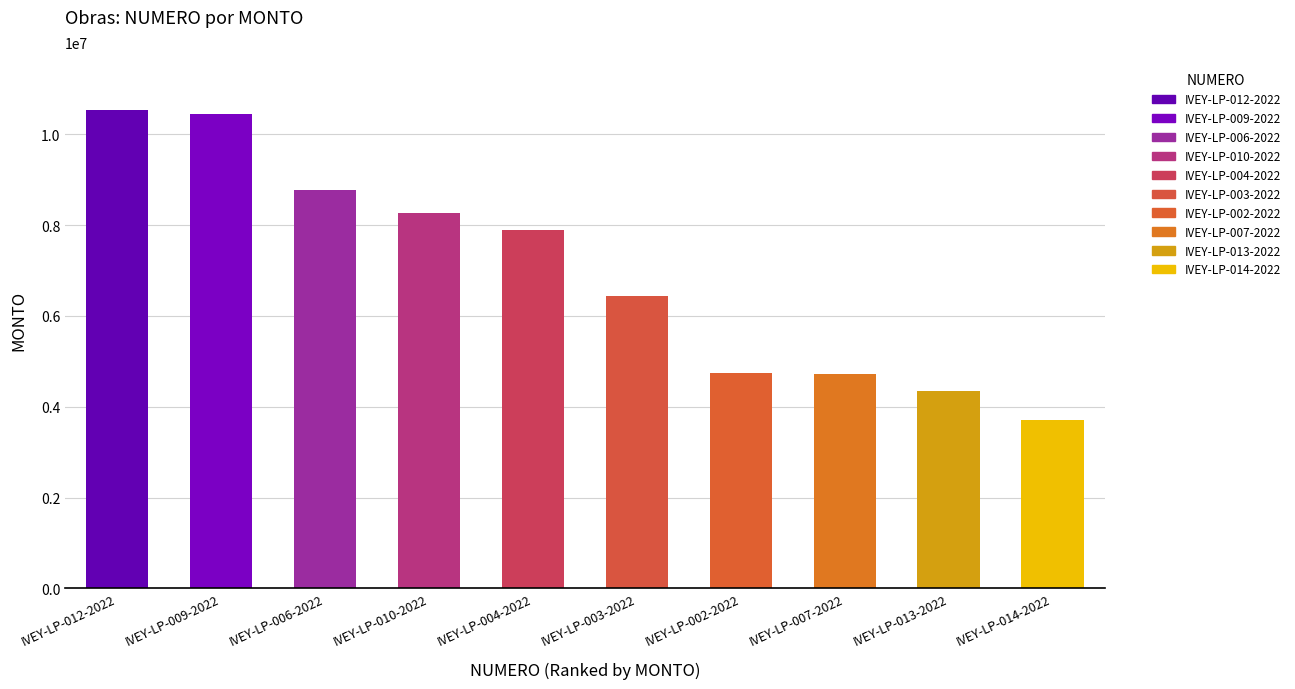

What is the label of the 1st bar from the right?

IVEY-LP-014-2022